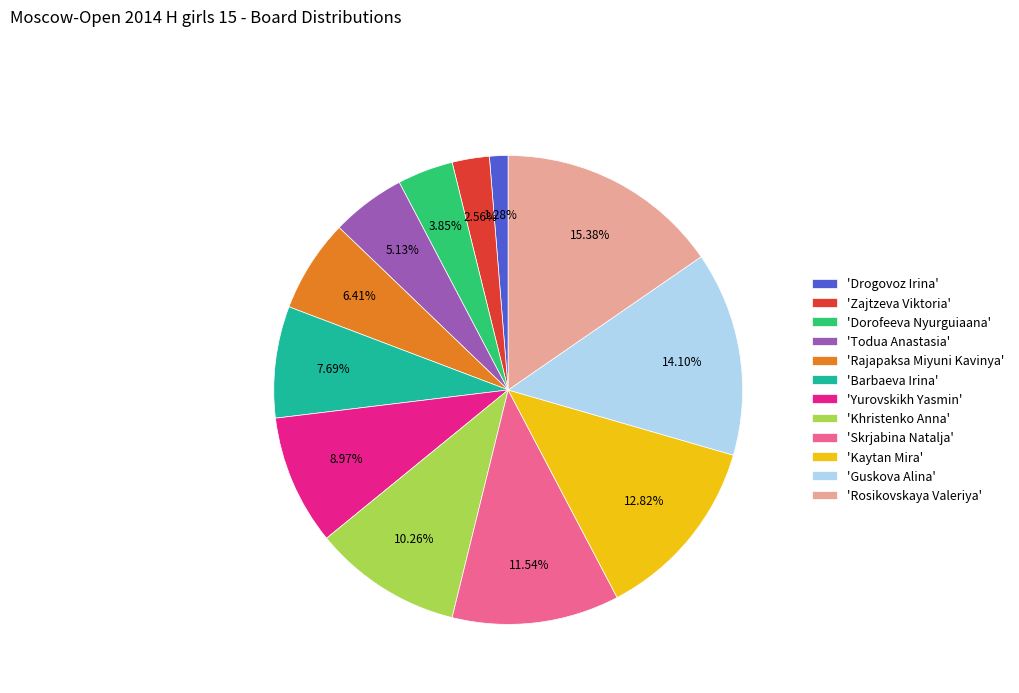

Does any single category account for the majority?

No